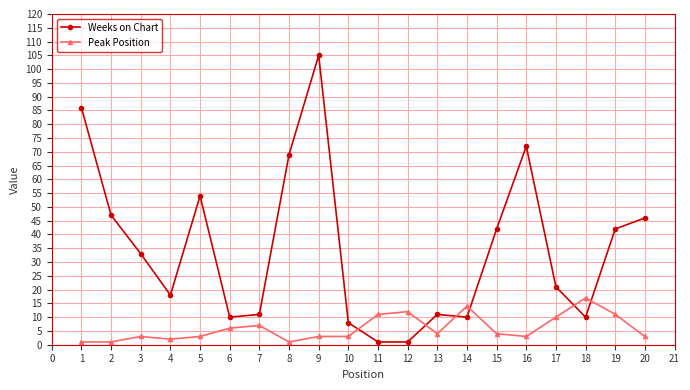

What is the maximum value shown in the chart?

105